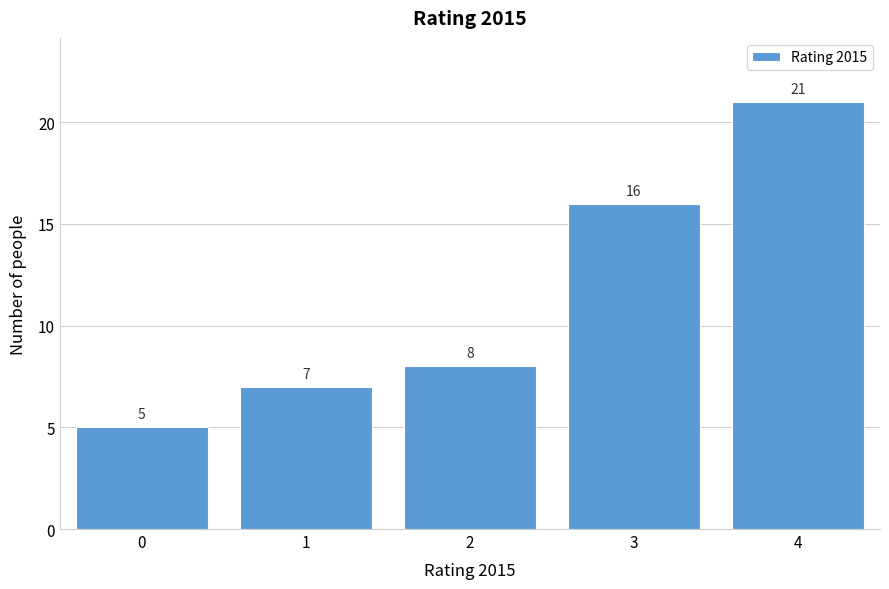

Reading left to right, extract all data points from this chart.

0=5	1=7	2=8	3=16	4=21